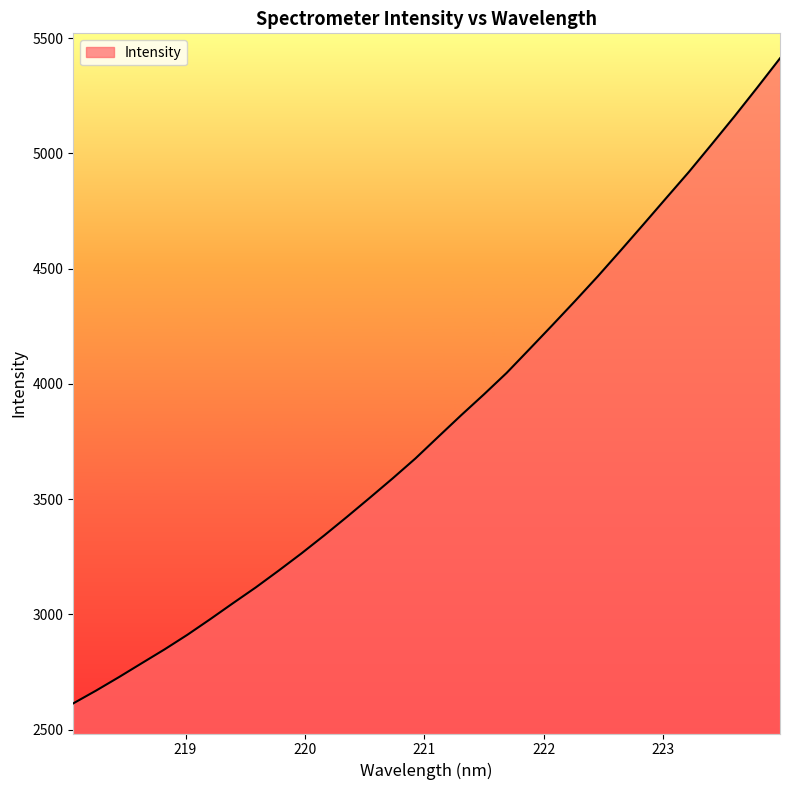

What is the maximum value shown in the chart?

5413.0